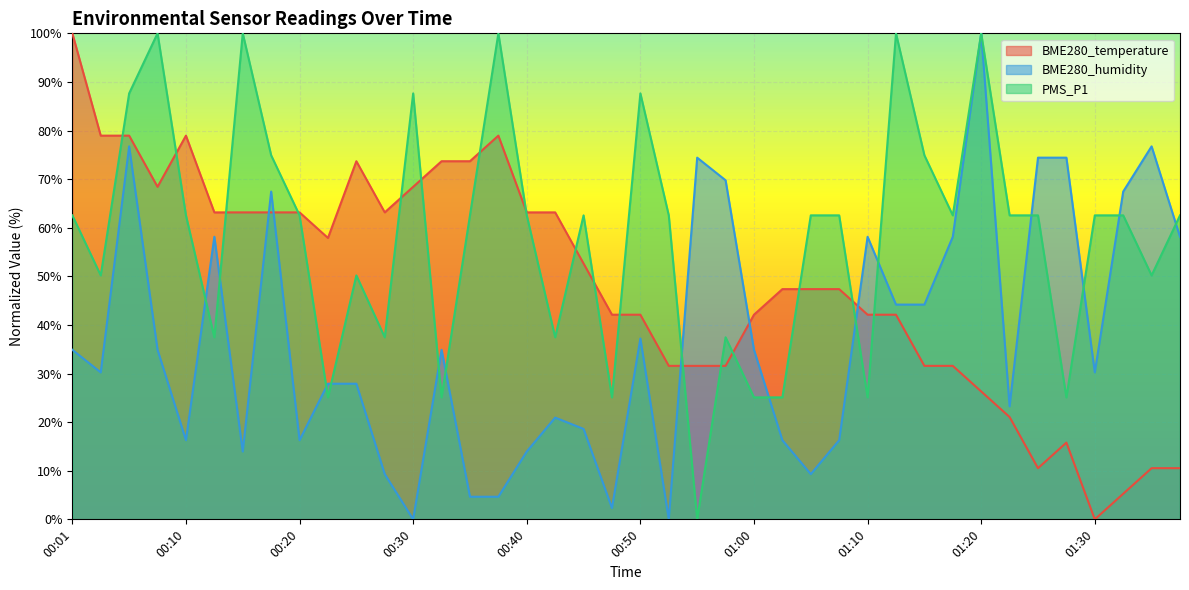

Does the chart display data point markers on the line(s)?

No